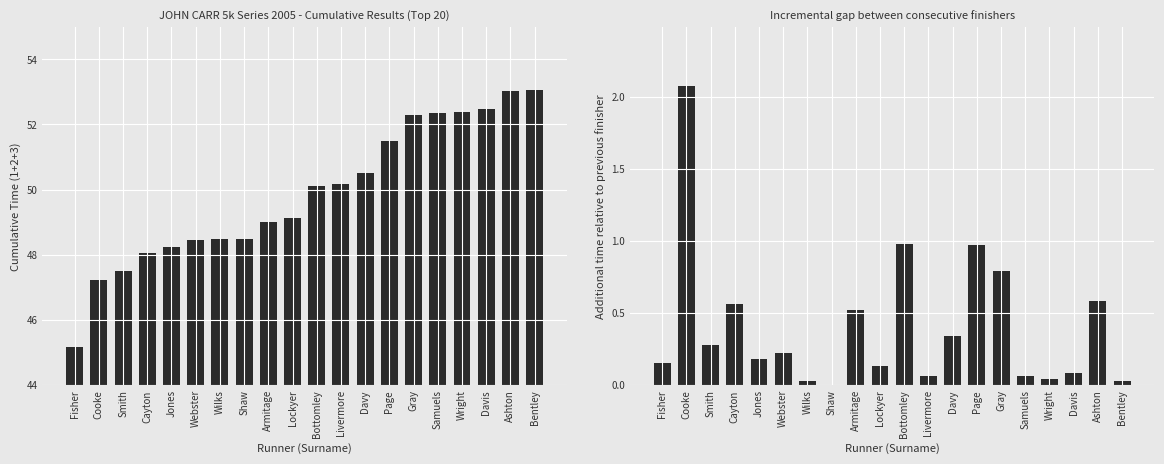

List the series in order of their peak value, lowest first.

Increment, Cumulative Score